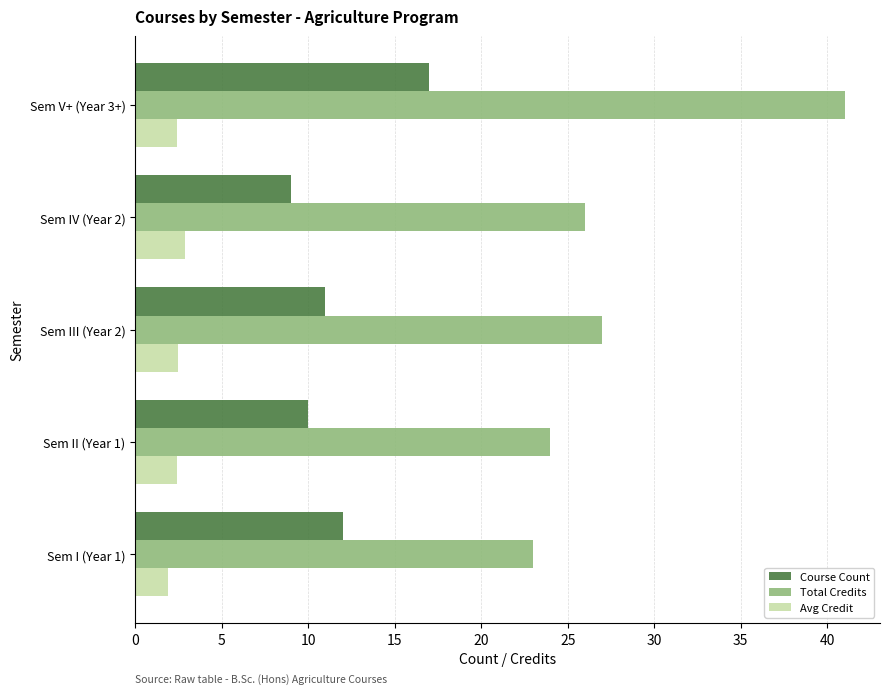

Rank the categories by Total Credits value from highest to lowest.

Sem V+ (Year 3+), Sem III (Year 2), Sem IV (Year 2), Sem II (Year 1), Sem I (Year 1)